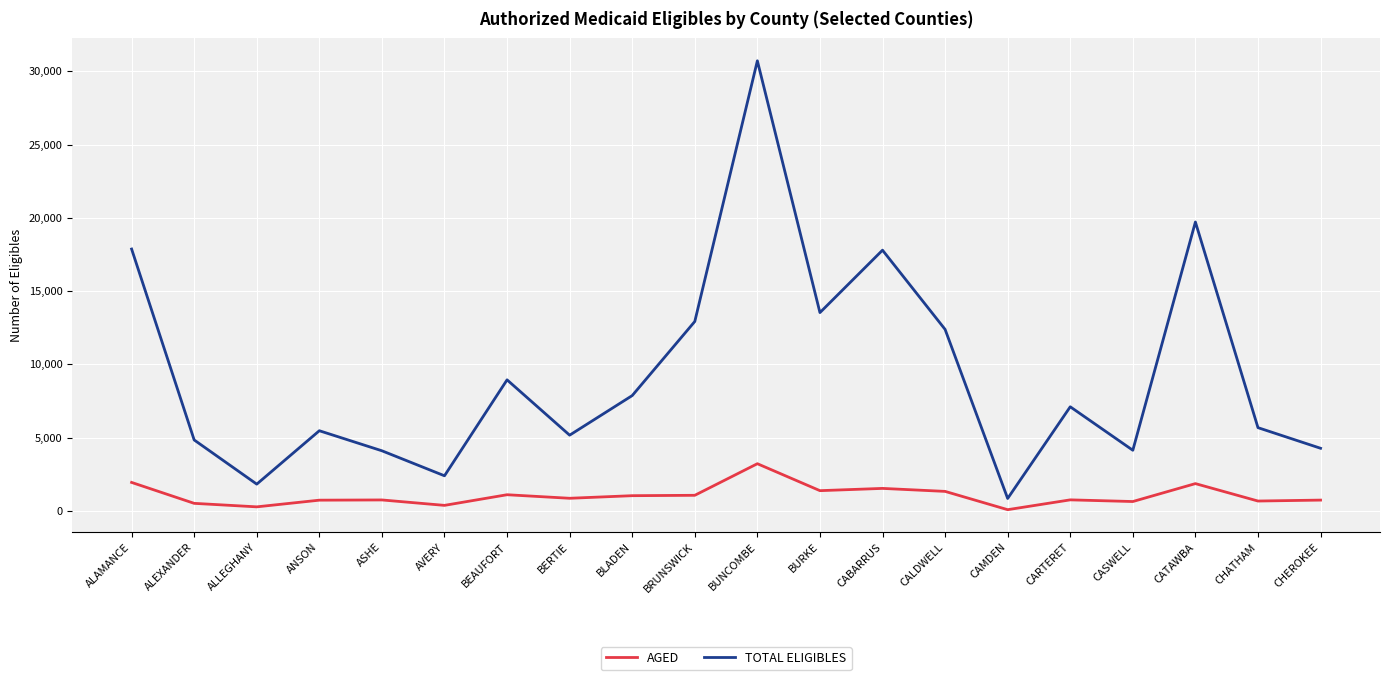

At which category is the sum across all series the highest?

BUNCOMBE